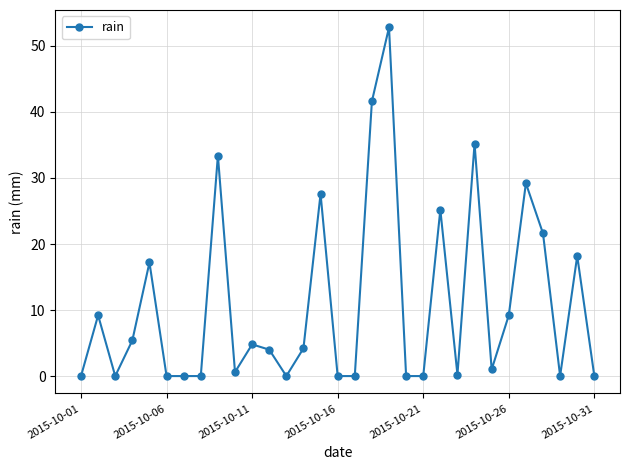

What is the sum of all values?

340.6